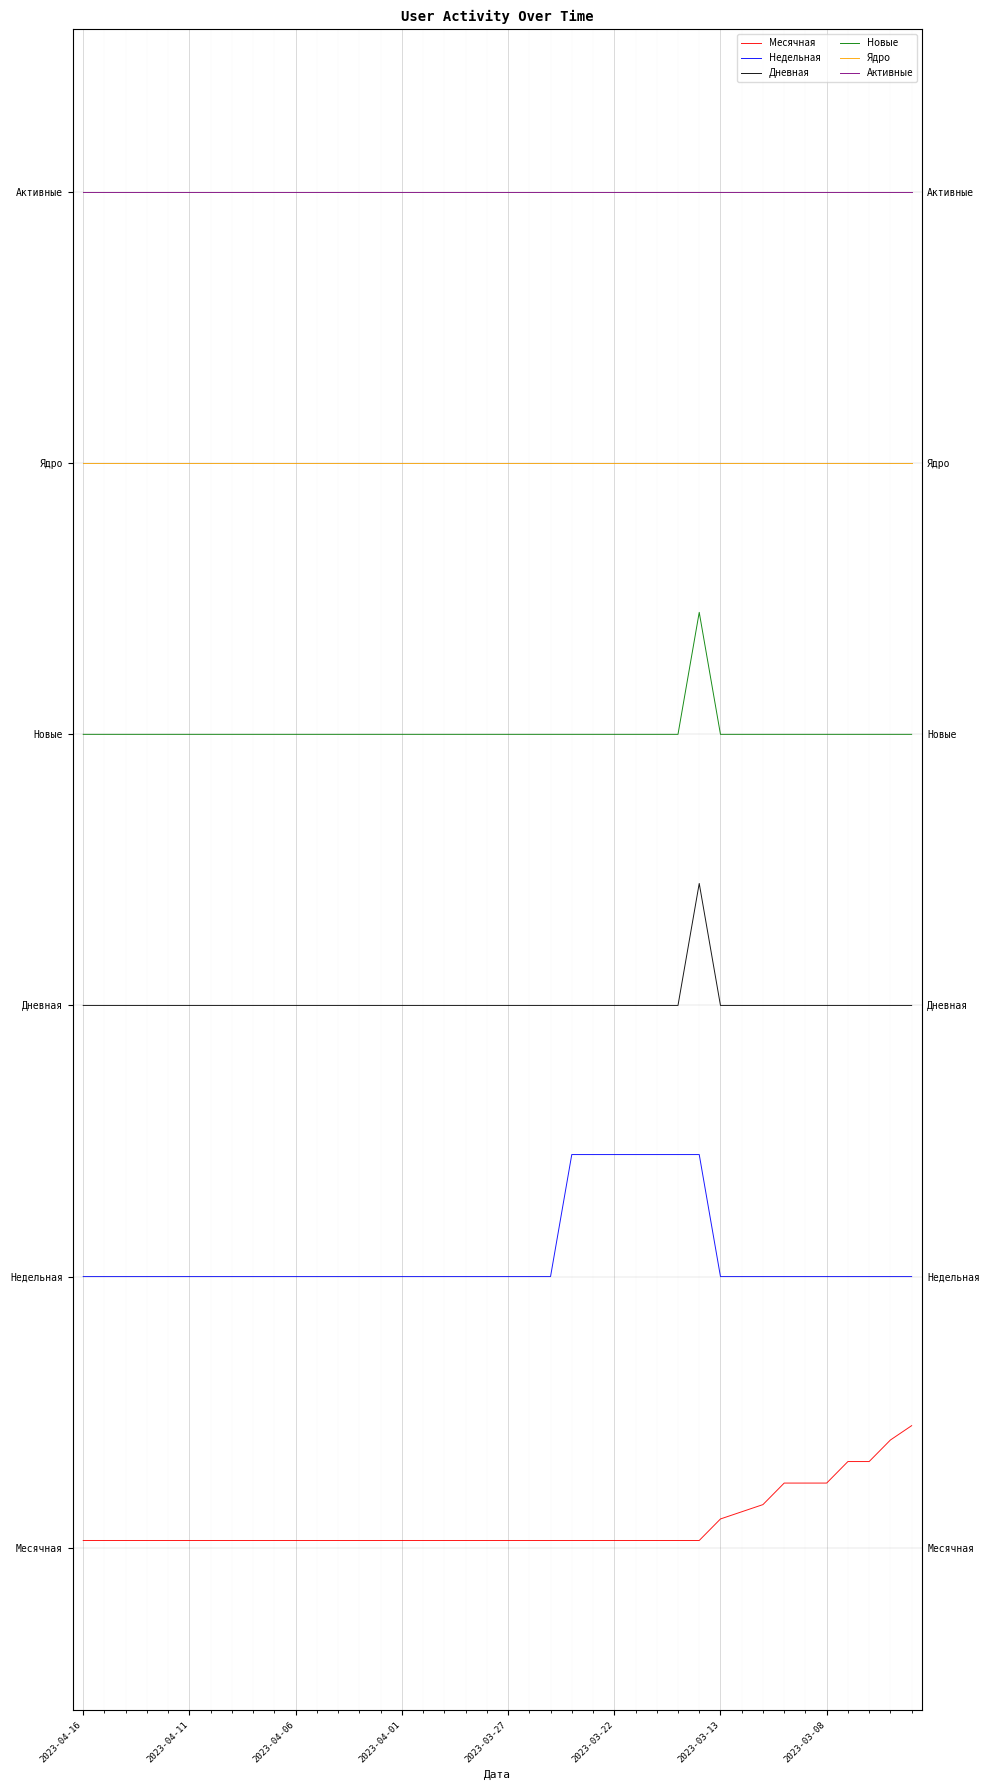

Which series has the largest range (max minus min)?

Дневная